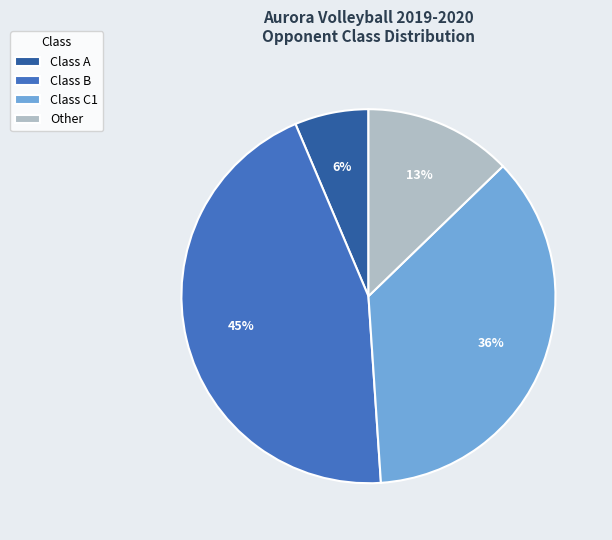

What is the smallest slice in the pie chart?

Class A